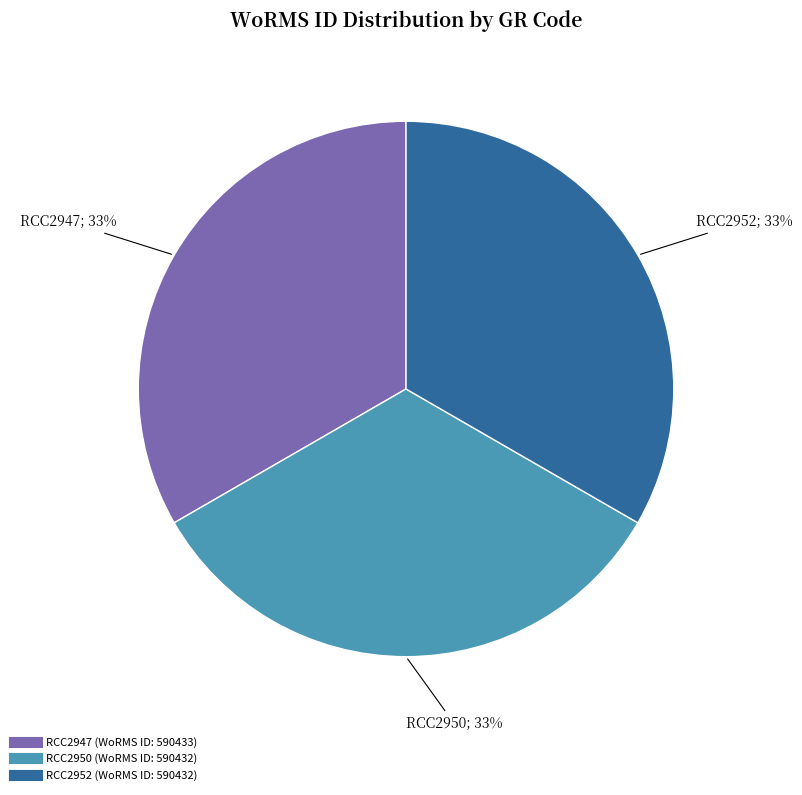

To the nearest percent, what is the average slice percentage?

33%